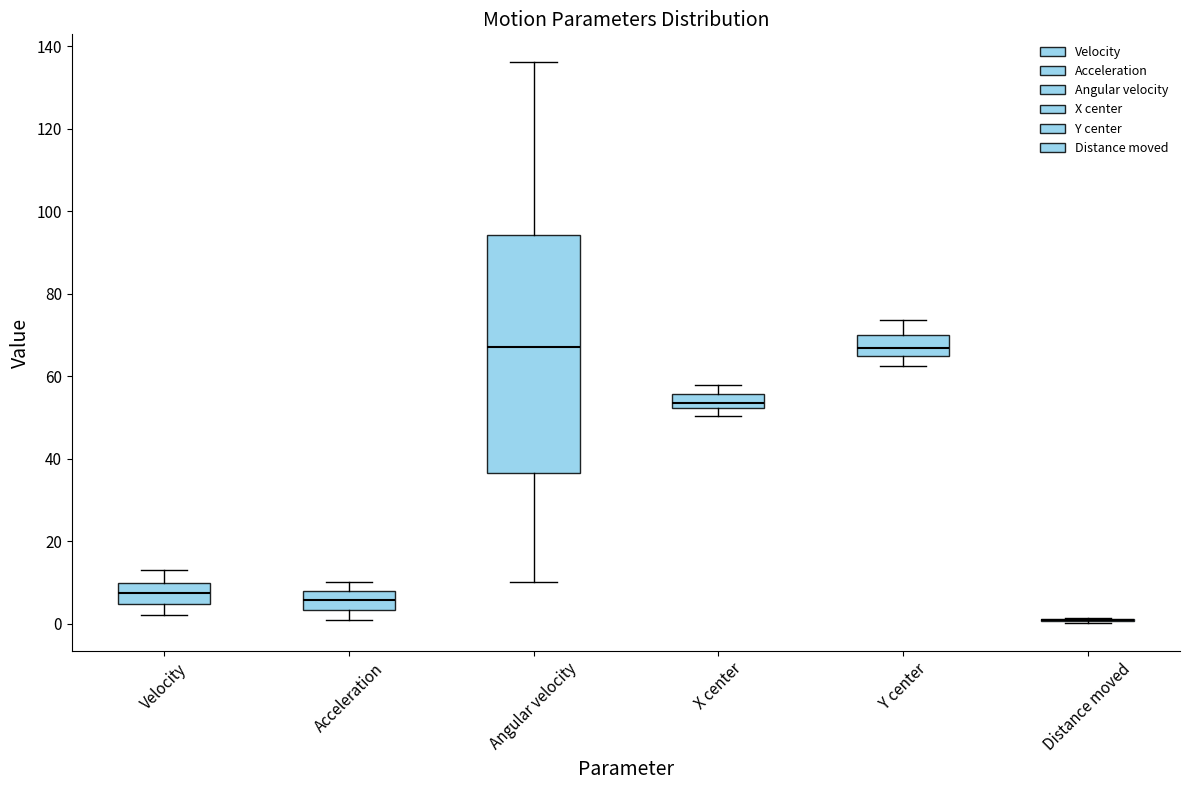

Comparing the boxes themselves (not the whiskers), which one is the tallest?

Angular velocity